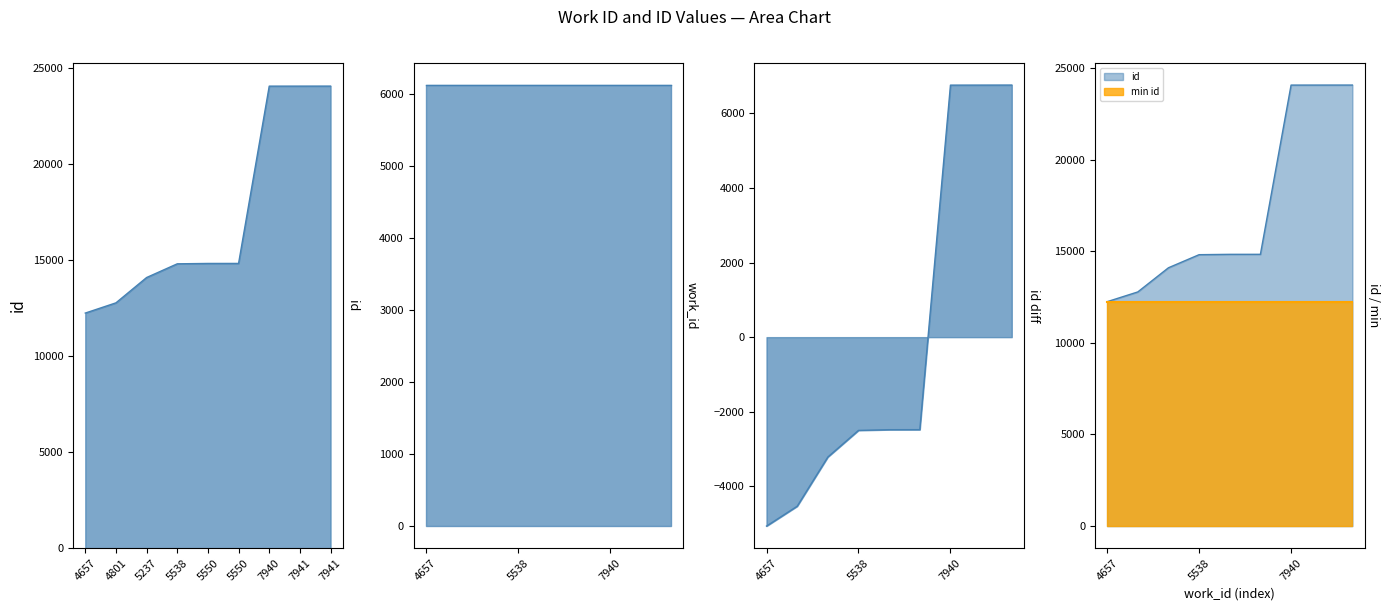

What is the average value?

17309